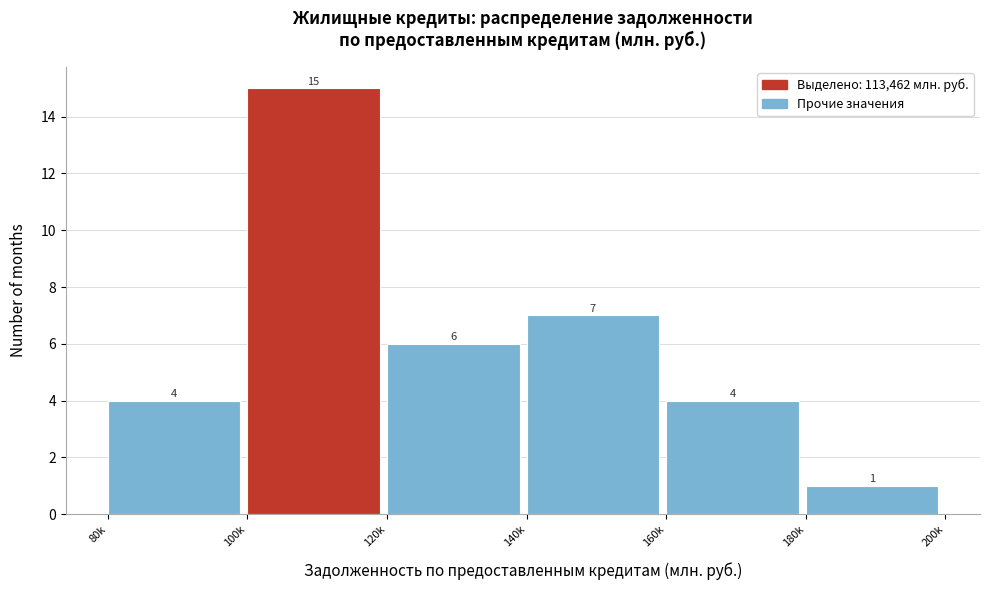

Reading right to left, what are all the values shown in this chart?

1	4	7	6	15	4